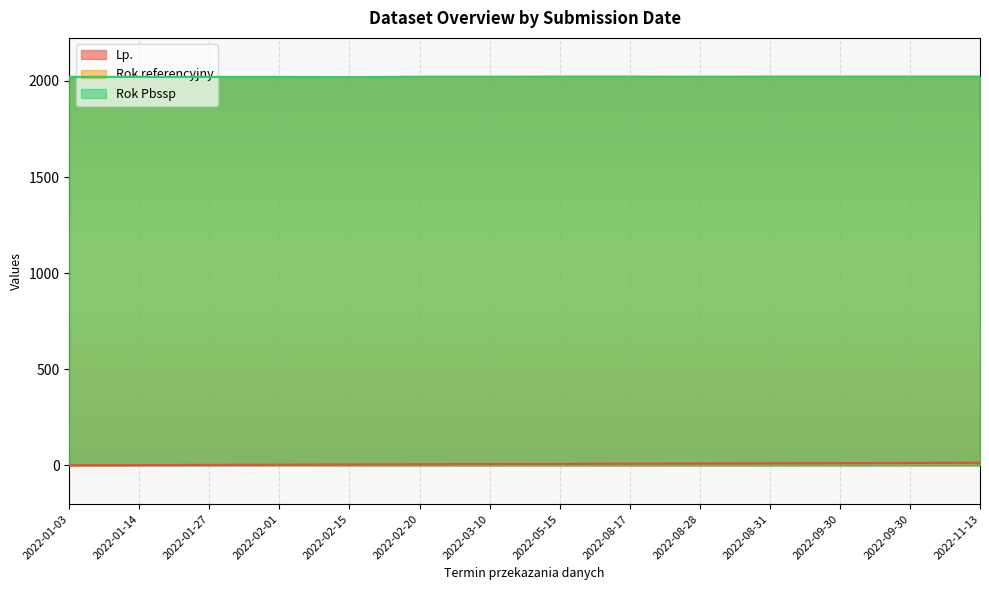

How many categories are shown in the chart?

14